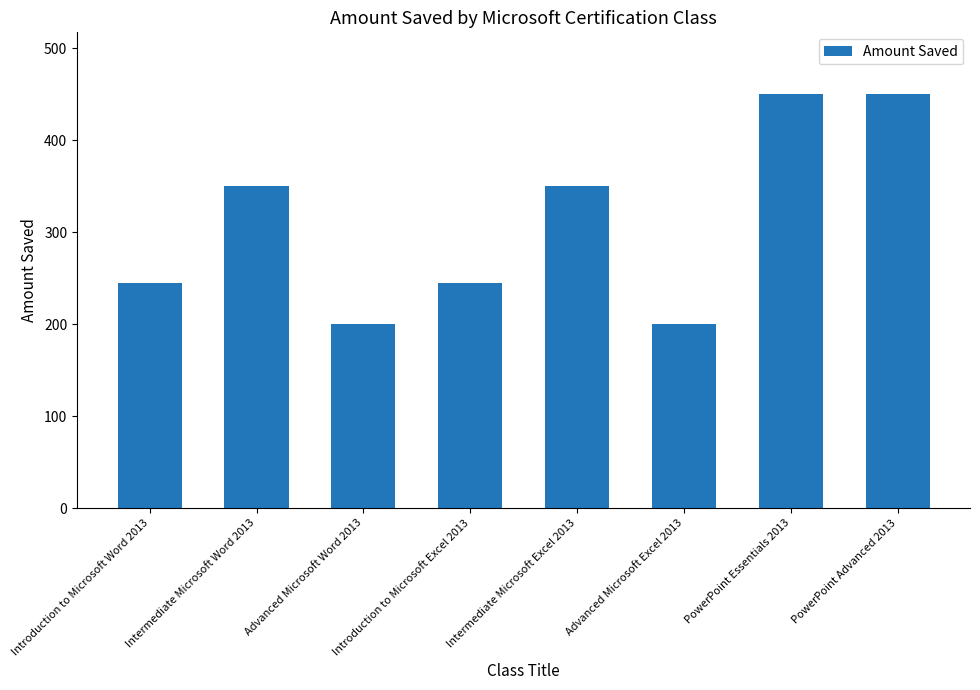

What value does the data have at Introduction to Microsoft Excel 2013?

245